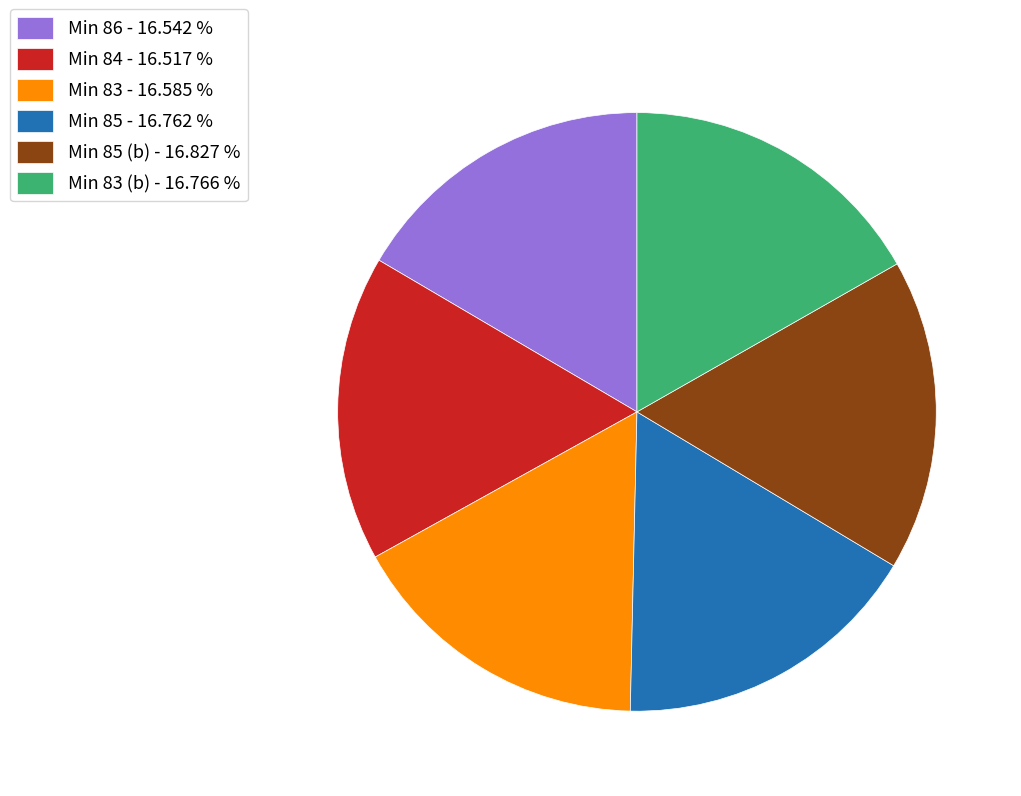

How many segments does this pie chart have?

6